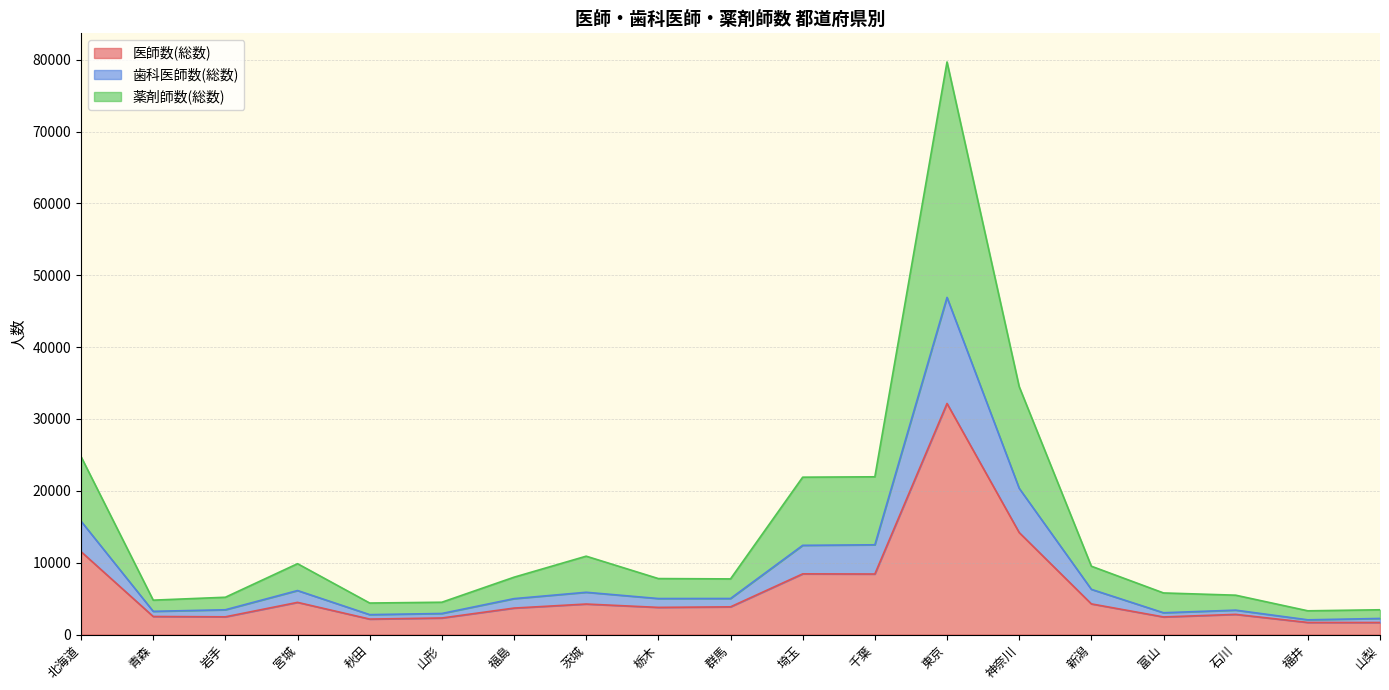

What is the greatest value displayed?

79677